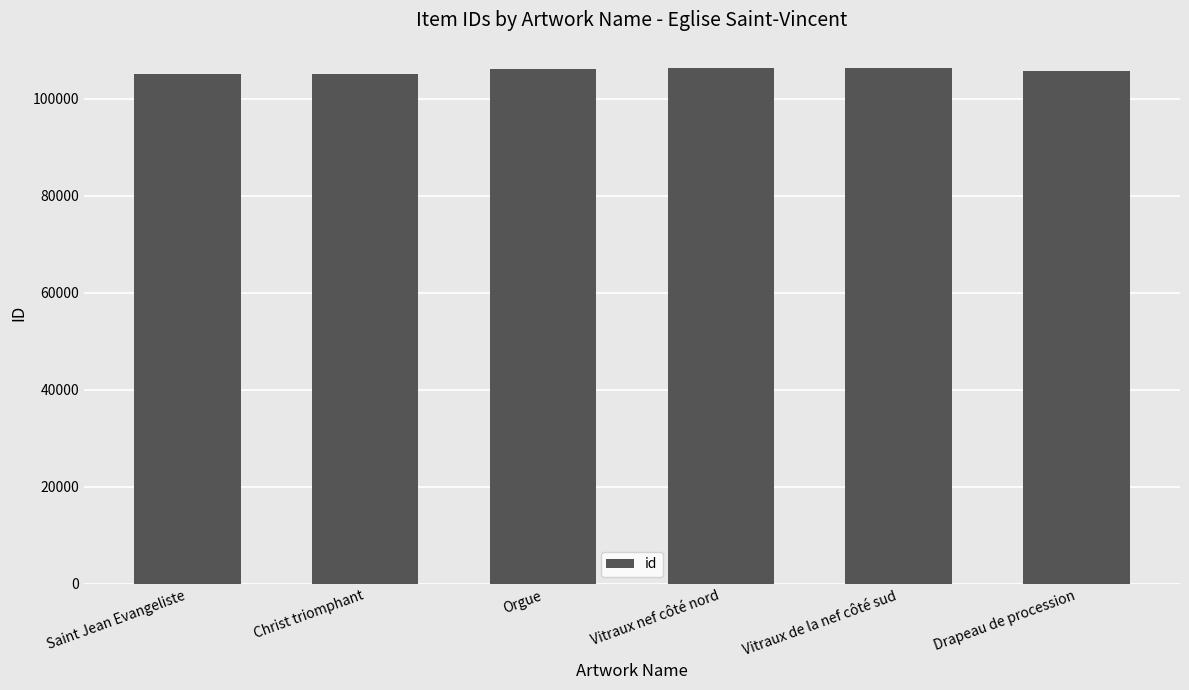

What is the value of the 6th bar from the left?

105656